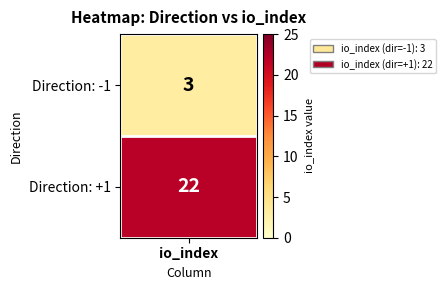

True or false: the data shows 22 at 1.

True